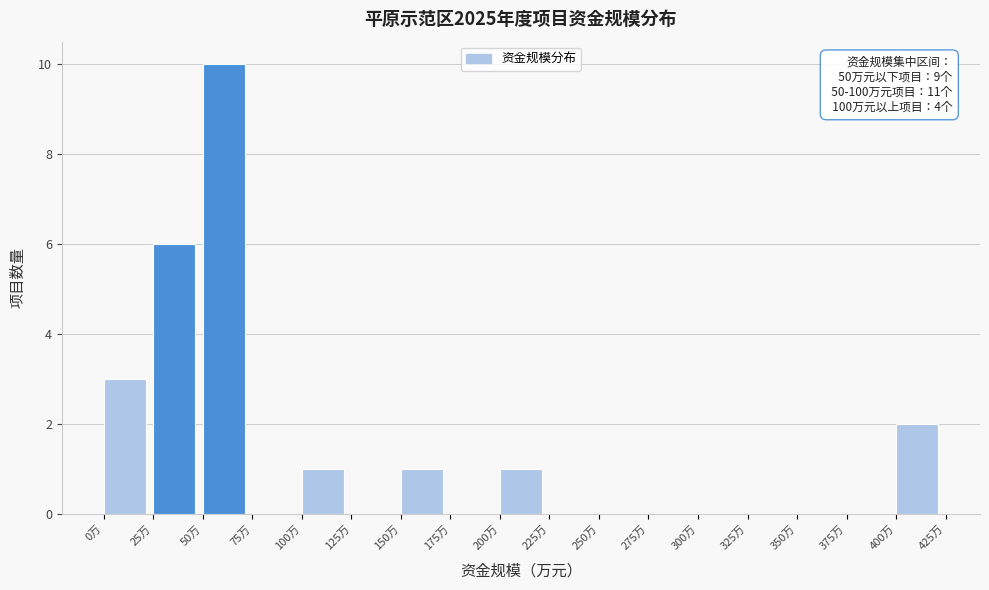

Which range on the x-axis has the tallest bar?

50 to 75